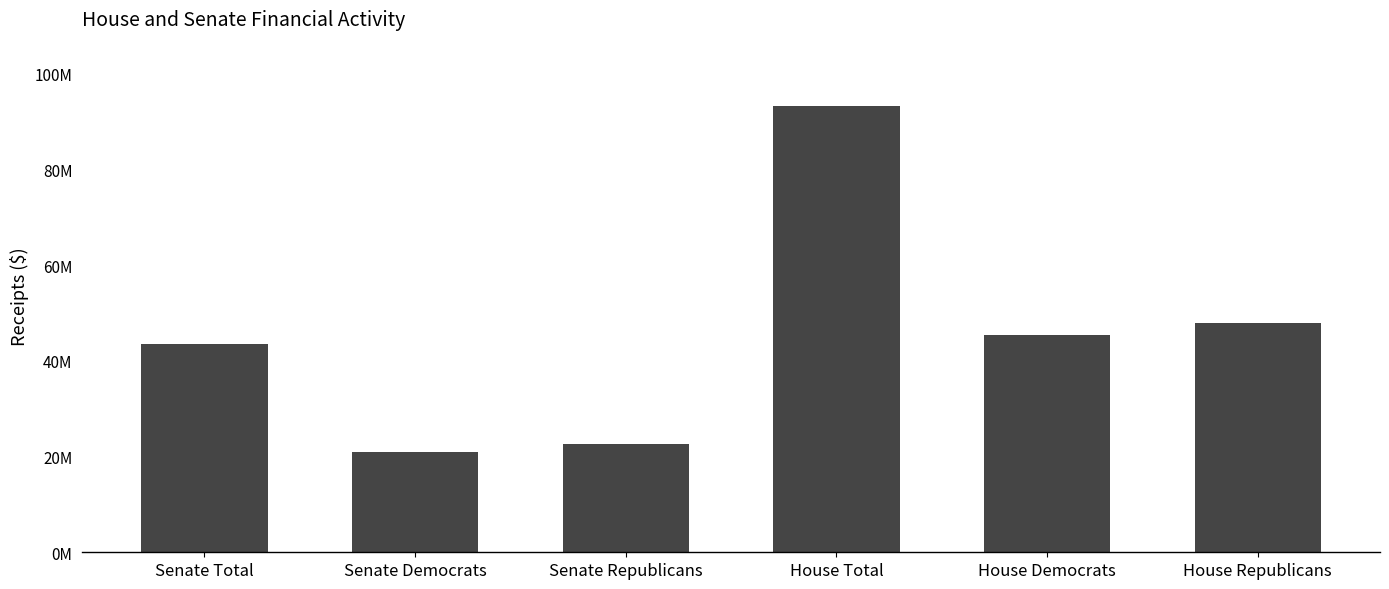

Rank the categories by value from lowest to highest.

Senate Democrats, Senate Republicans, Senate Total, House Democrats, House Republicans, House Total